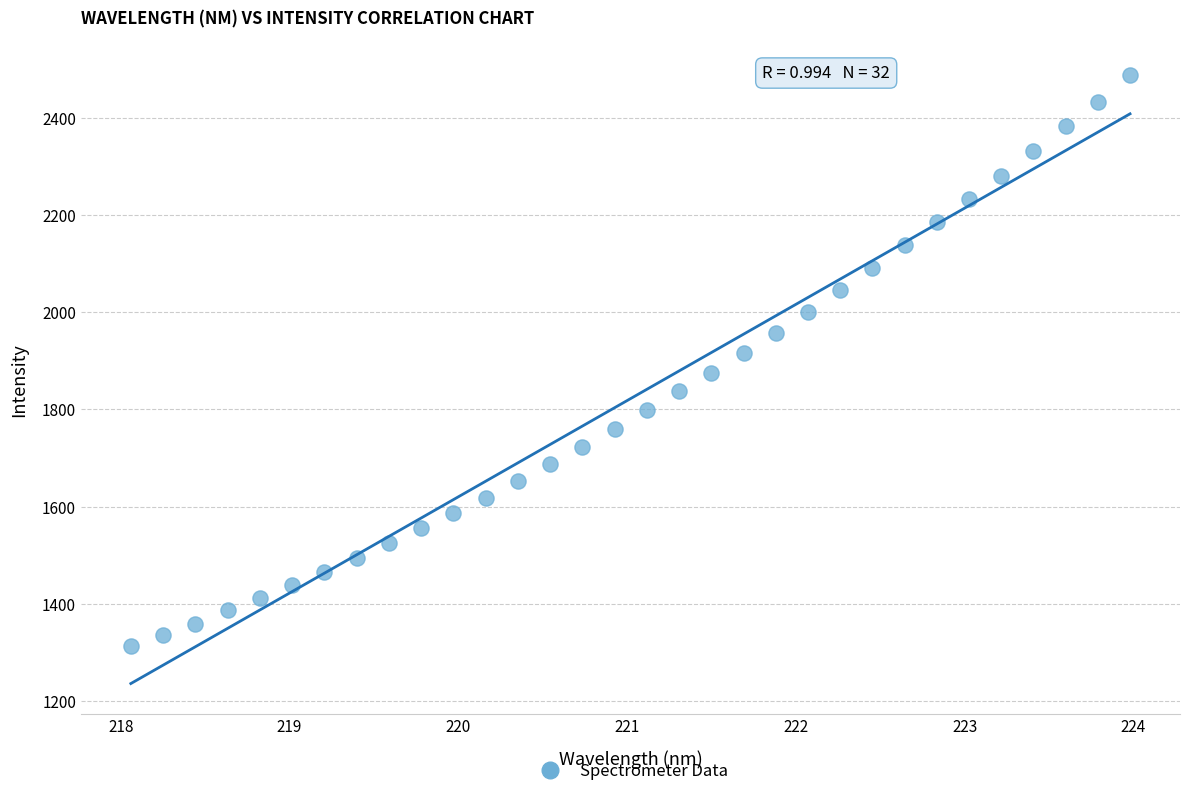

What is the range of X values (max minus min)?

5.9